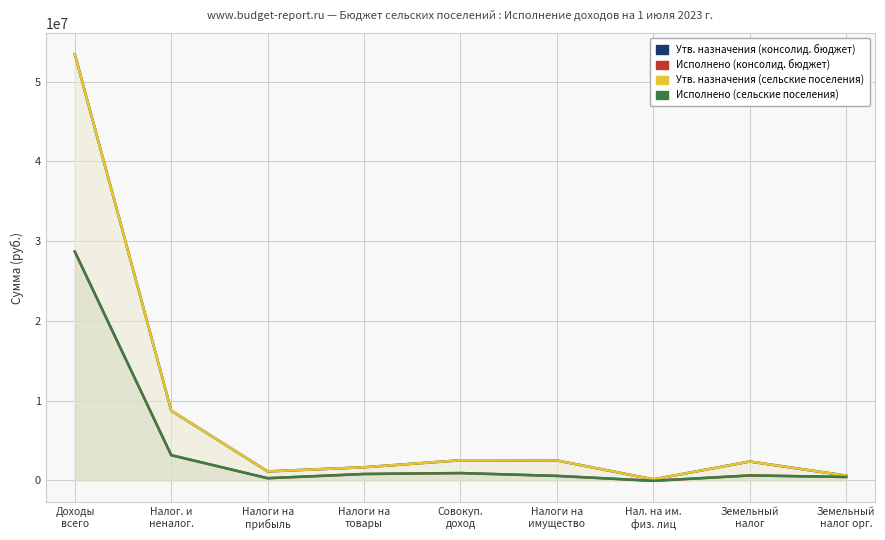

How many data points in Исполнено (консолид. бюджет) are less than 616772?

4